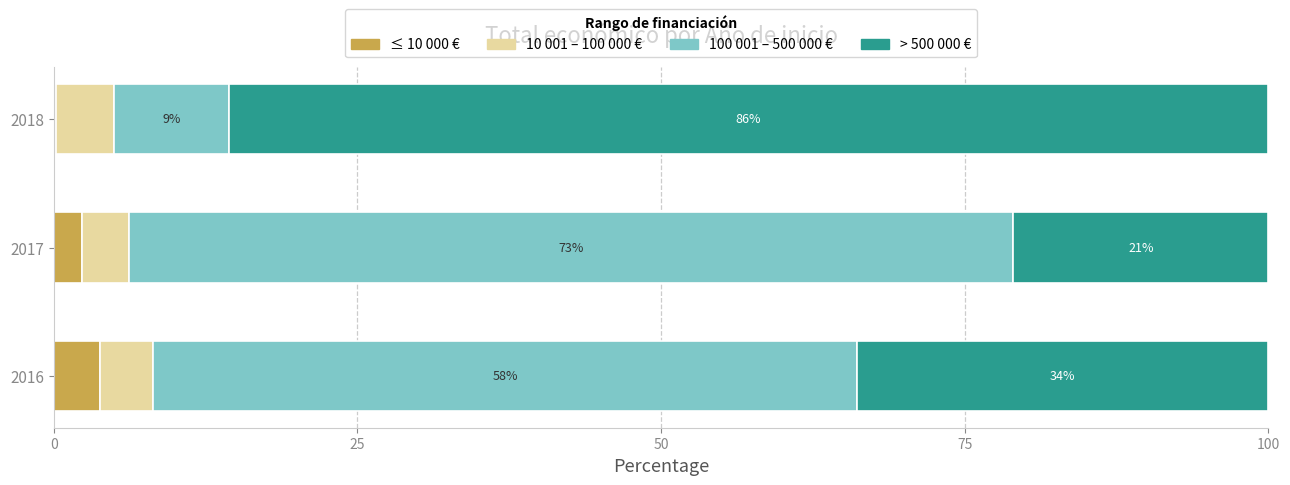

What is the total value across all series at 2018?

100.0